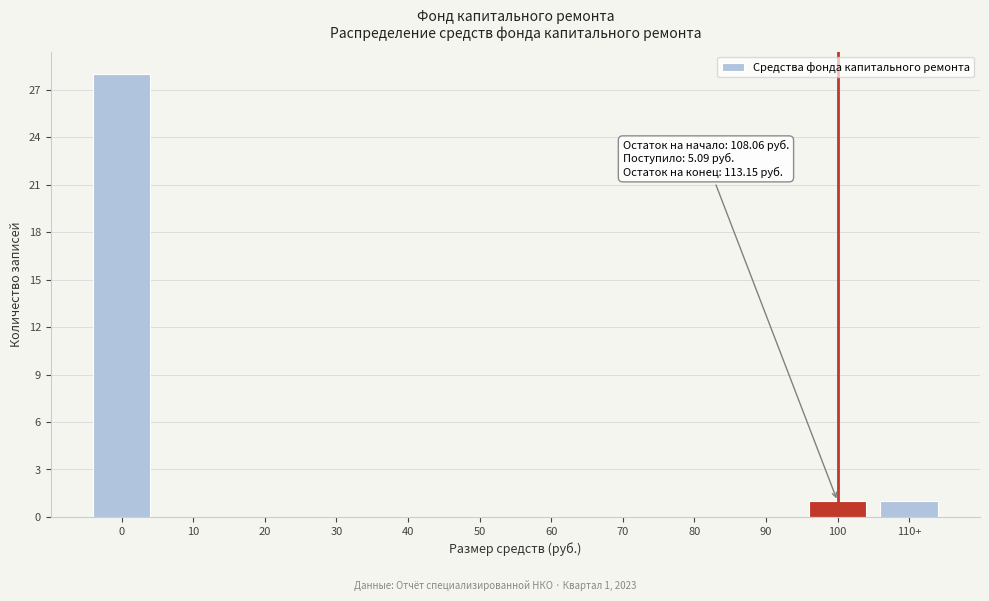

Reading right to left, transcribe all the data shown in this chart.

110+=1	100=1	90=0	80=0	70=0	60=0	50=0	40=0	30=0	20=0	10=0	0=28